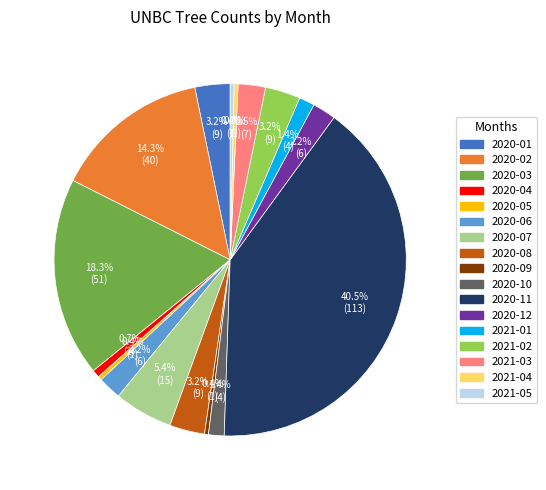

Count the number of slices in the pie.

17